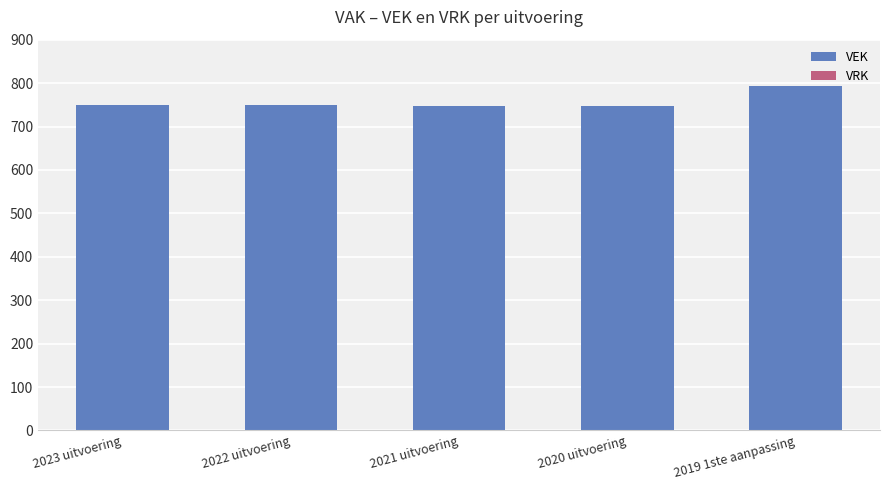

What is the greatest value displayed?

793